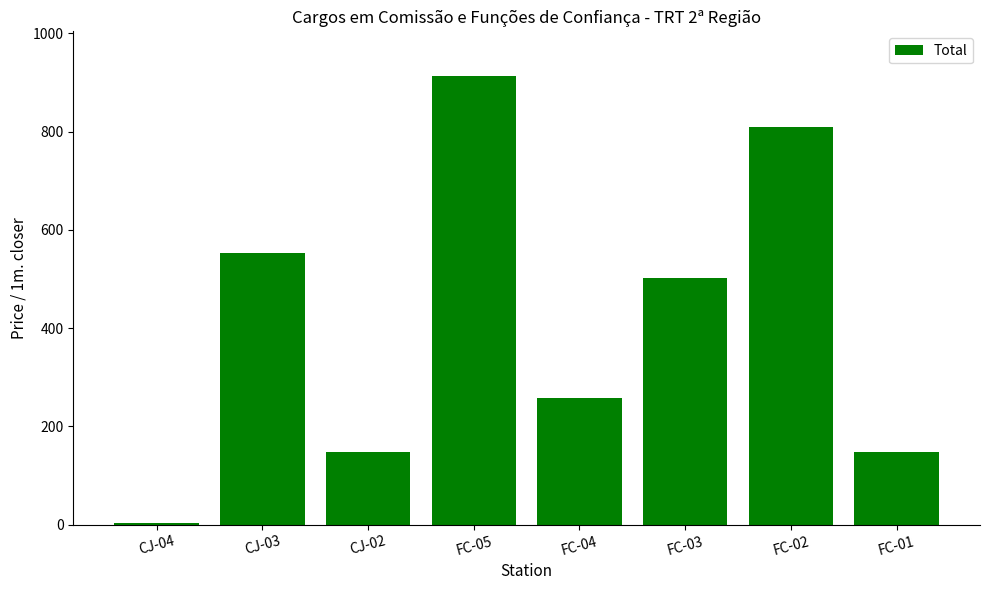

Which category has the highest value across all series?

FC-05